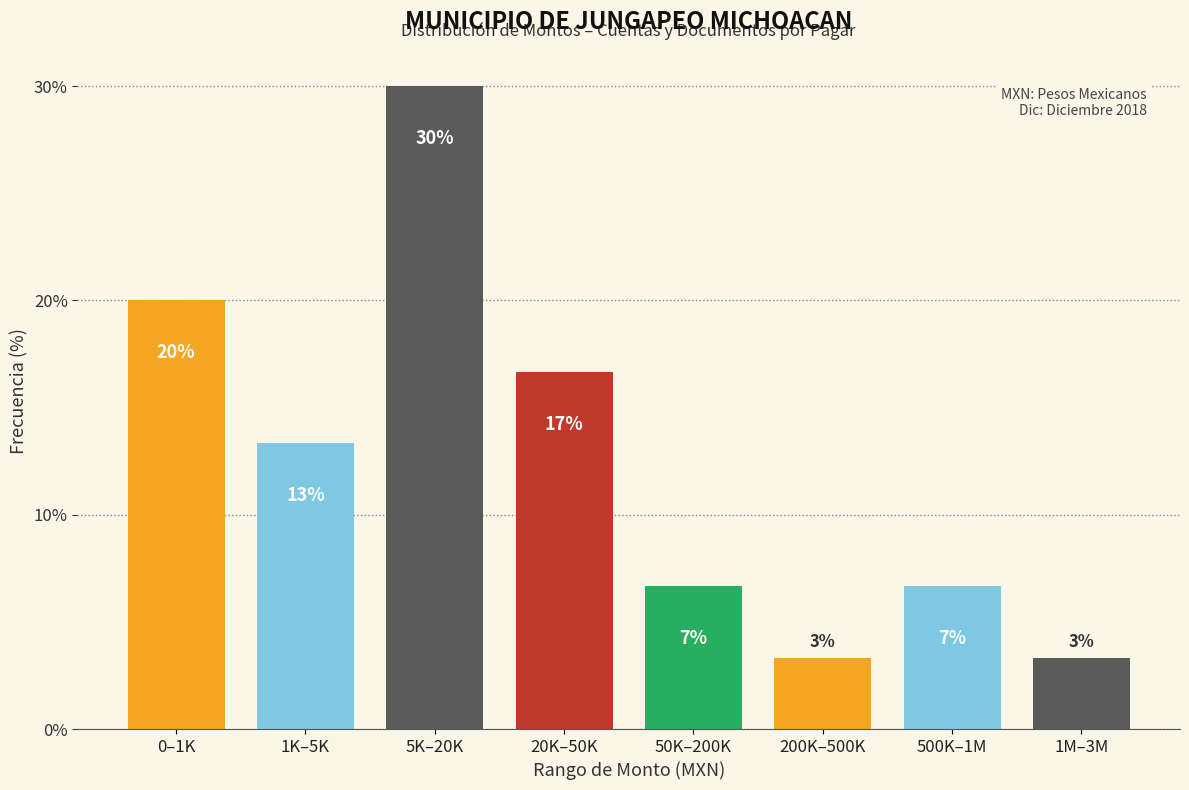

How many bars are there in total?

8